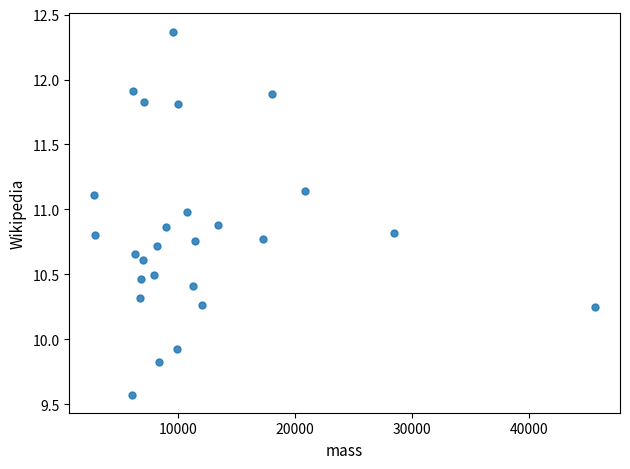

What Y value in the scatter plot is closest to 10?

9.9